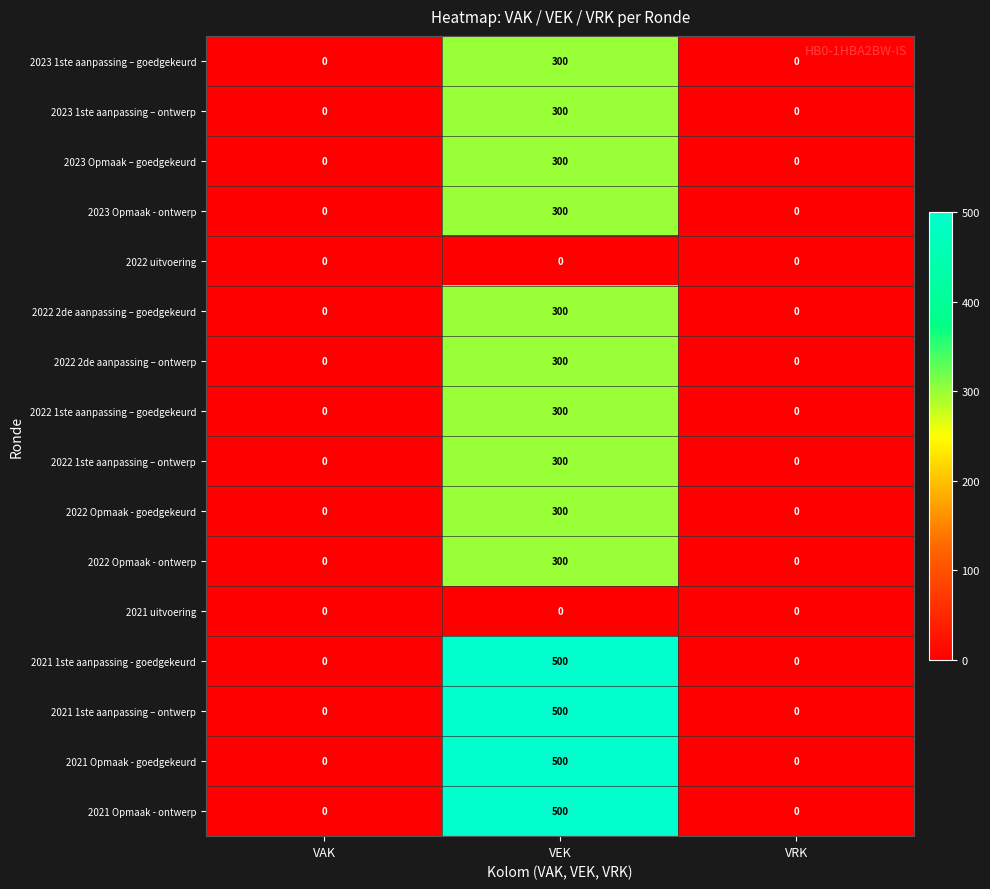

What is the sum of the 2022 Opmaak - goedgekeurd values at VEK and VRK?

300